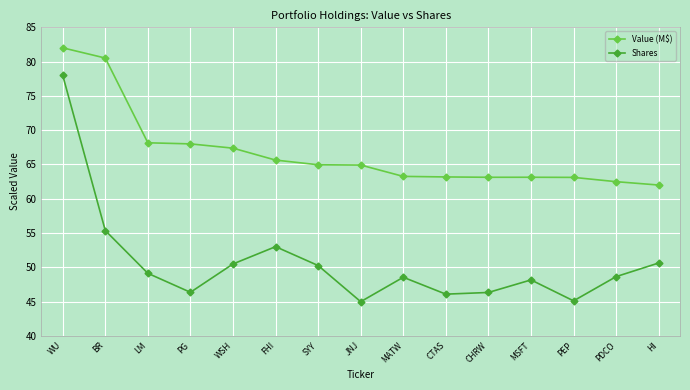

List the series in order of their overall mean, lowest first.

Shares, Value (M$)